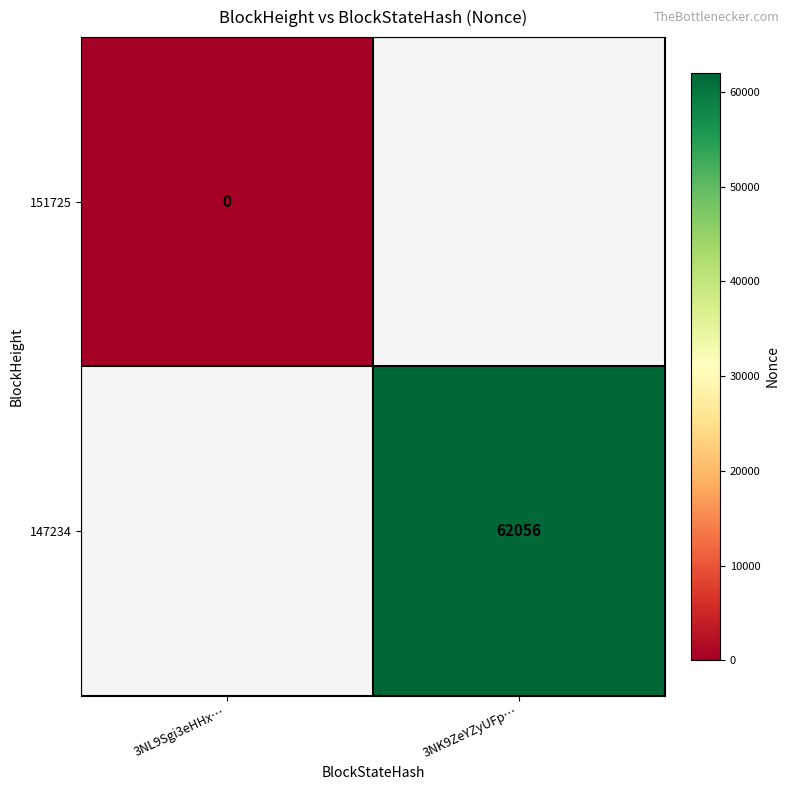

True or false: 147234 has a value of 23965 at 3NK9ZeYZyUFp….

False